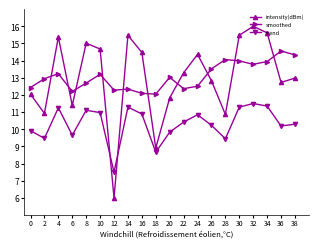

What is the minimum value shown in the chart?

6.0